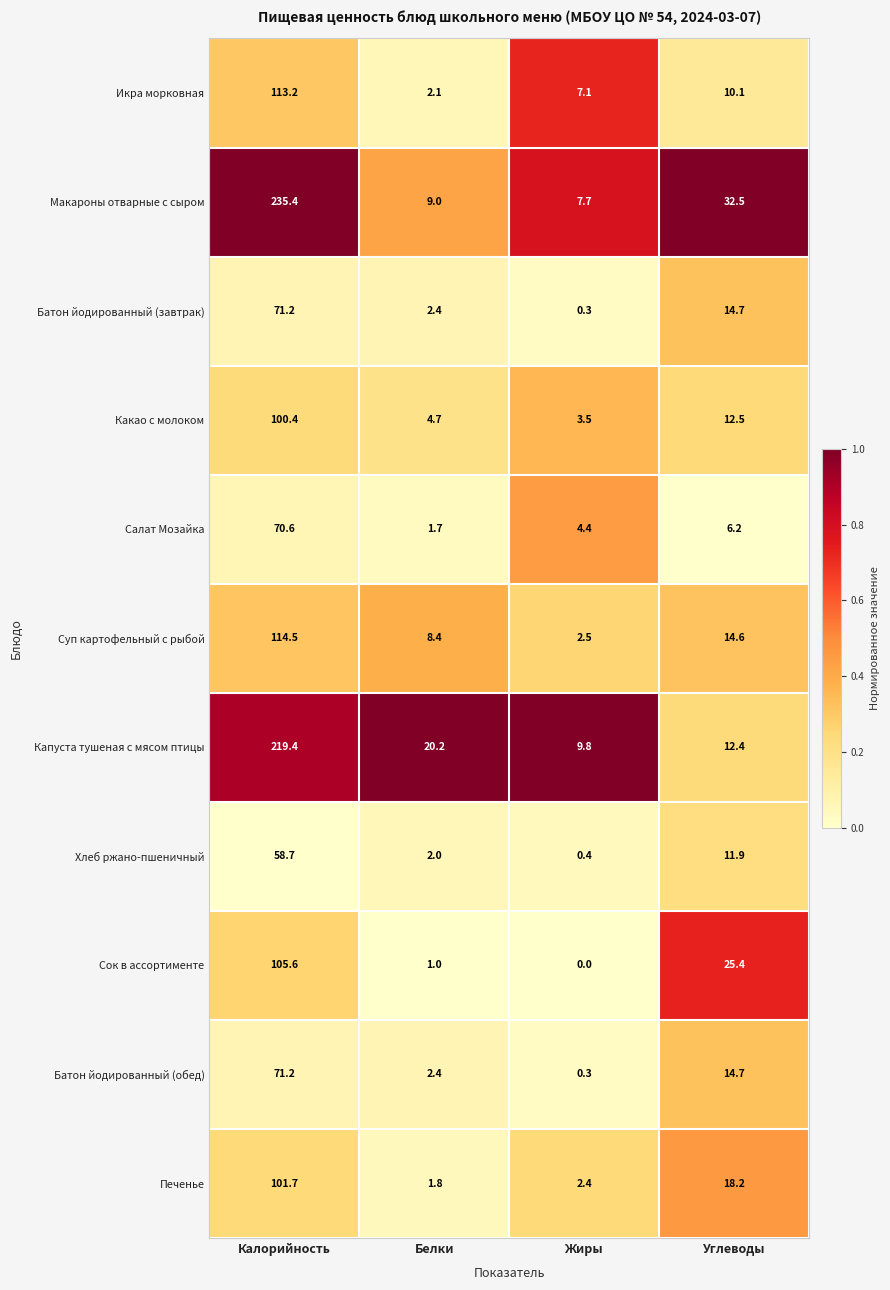

What is the lowest value of the Макароны отварные с сыром series?

7.7